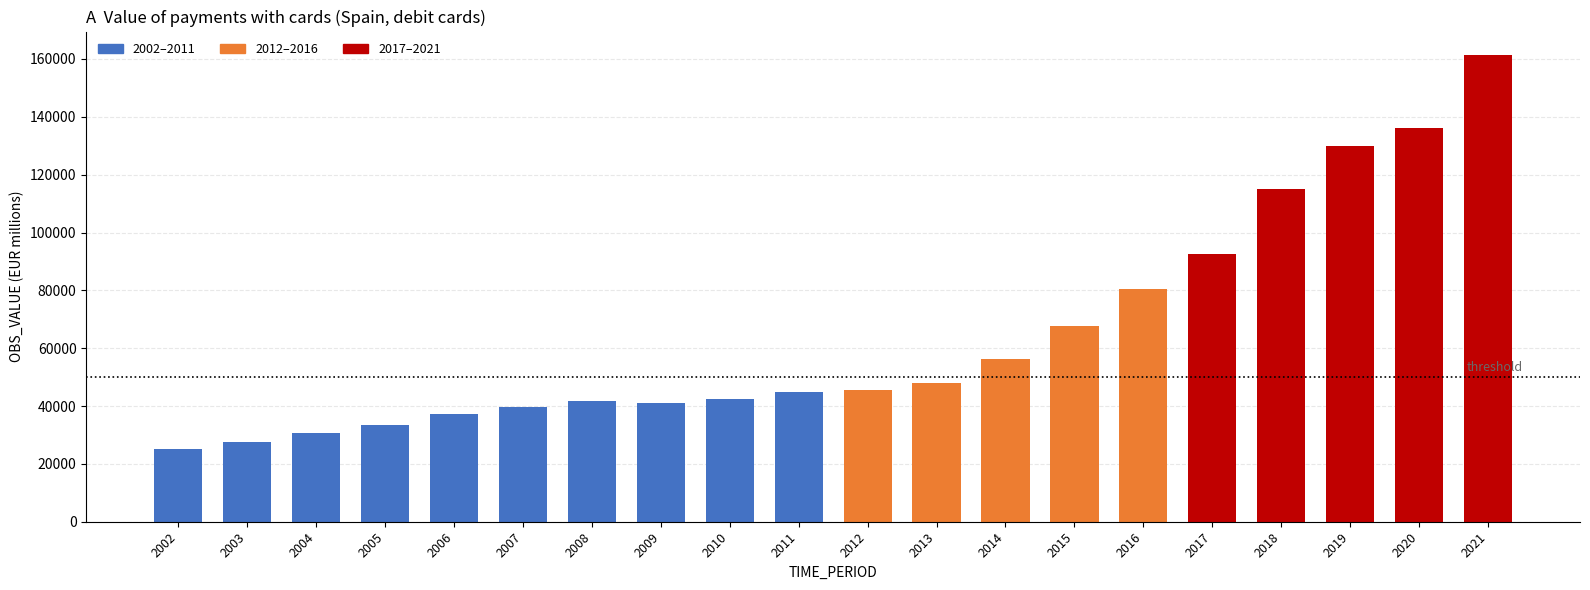

List the labels in order of value, smallest first.

2002, 2003, 2004, 2005, 2006, 2007, 2009, 2008, 2010, 2011, 2012, 2013, 2014, 2015, 2016, 2017, 2018, 2019, 2020, 2021